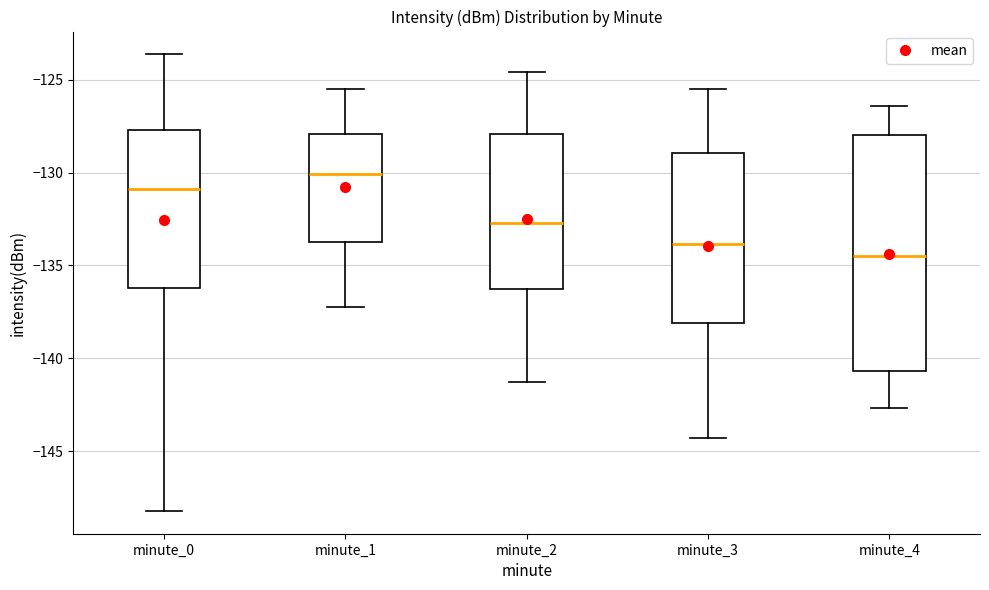

Reading left to right, transcribe this box plot: for each box, give where its median line is, the range the box spans, and where its two whiskers end, as read against the y-axis. The values are not printed on the chart, so give them approximately, as read against the axis.

minute_0: median -131.0, box -136.0 to -127.5, whiskers -148.0 to -123.5
minute_1: median -130.0, box -133.5 to -128.0, whiskers -137.5 to -125.5
minute_2: median -132.5, box -136.5 to -128.0, whiskers -141.5 to -124.5
minute_3: median -134.0, box -138.0 to -129.0, whiskers -144.5 to -125.5
minute_4: median -134.5, box -140.5 to -128.0, whiskers -142.5 to -126.5